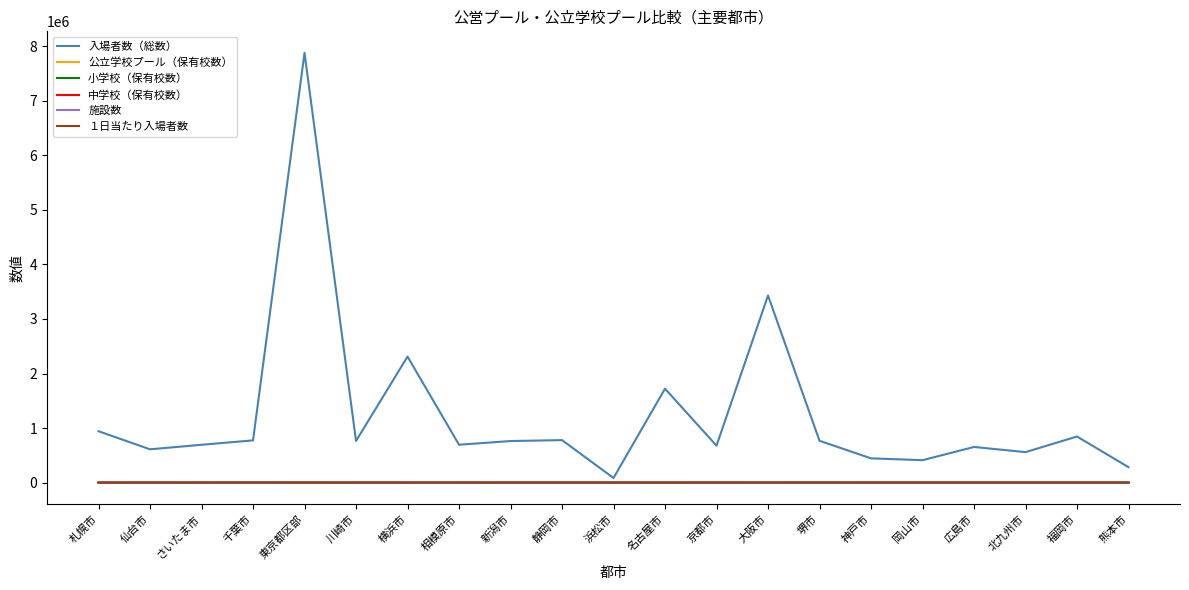

True or false: 中学校（保有校数） and 入場者数（総数） intersect in this chart.

False